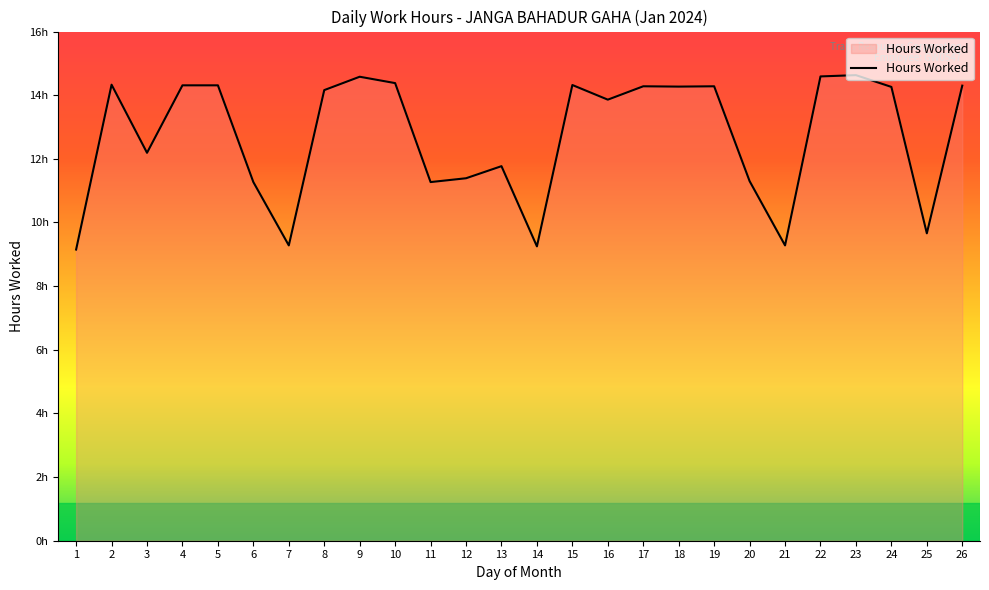

Which label corresponds to the largest value in the chart?

23